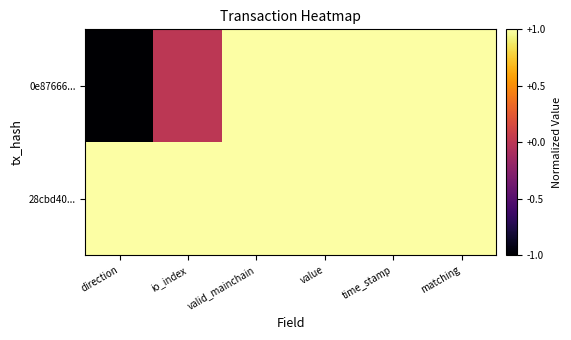

Reading left to right, extract all data points from this chart.

0e87666...: direction=-1.0	io_index=0.0	valid_mainchain=1.0	value=1.0	time_stamp=1.0	matching=1.0
28cbd40...: direction=1.0	io_index=1.0	valid_mainchain=1.0	value=1.0	time_stamp=1.0	matching=1.0